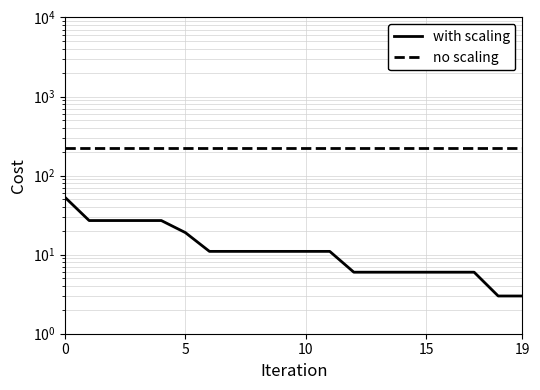

How many data points in with scaling are above 11?

6